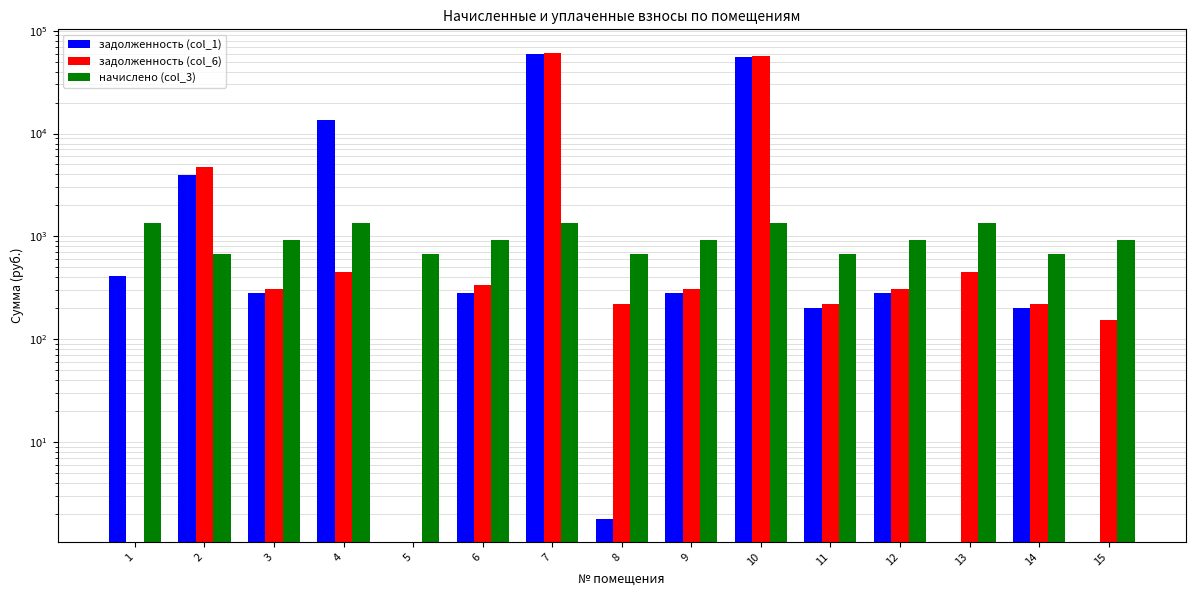

List the series in order of their peak value, highest first.

задолженность (col_6), задолженность (col_1), начислено (col_3)